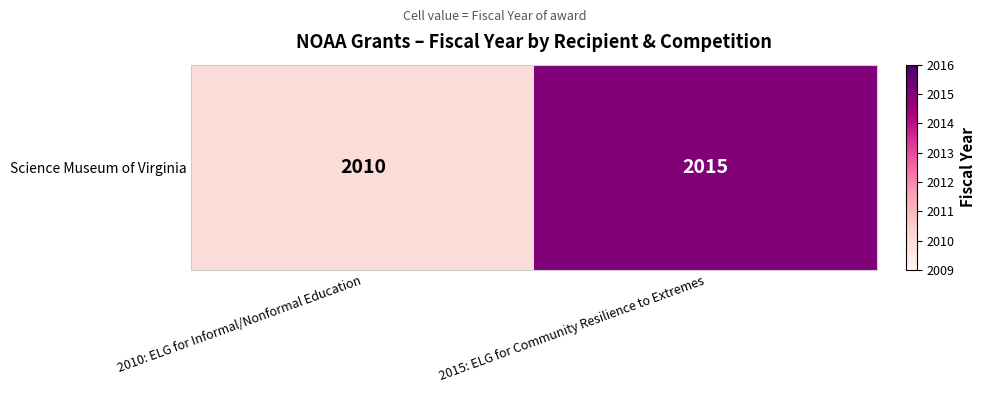

What is the change in value from 2010: ELG for Informal/Nonformal Education to 2015: ELG for Community Resilience to Extremes?

+5